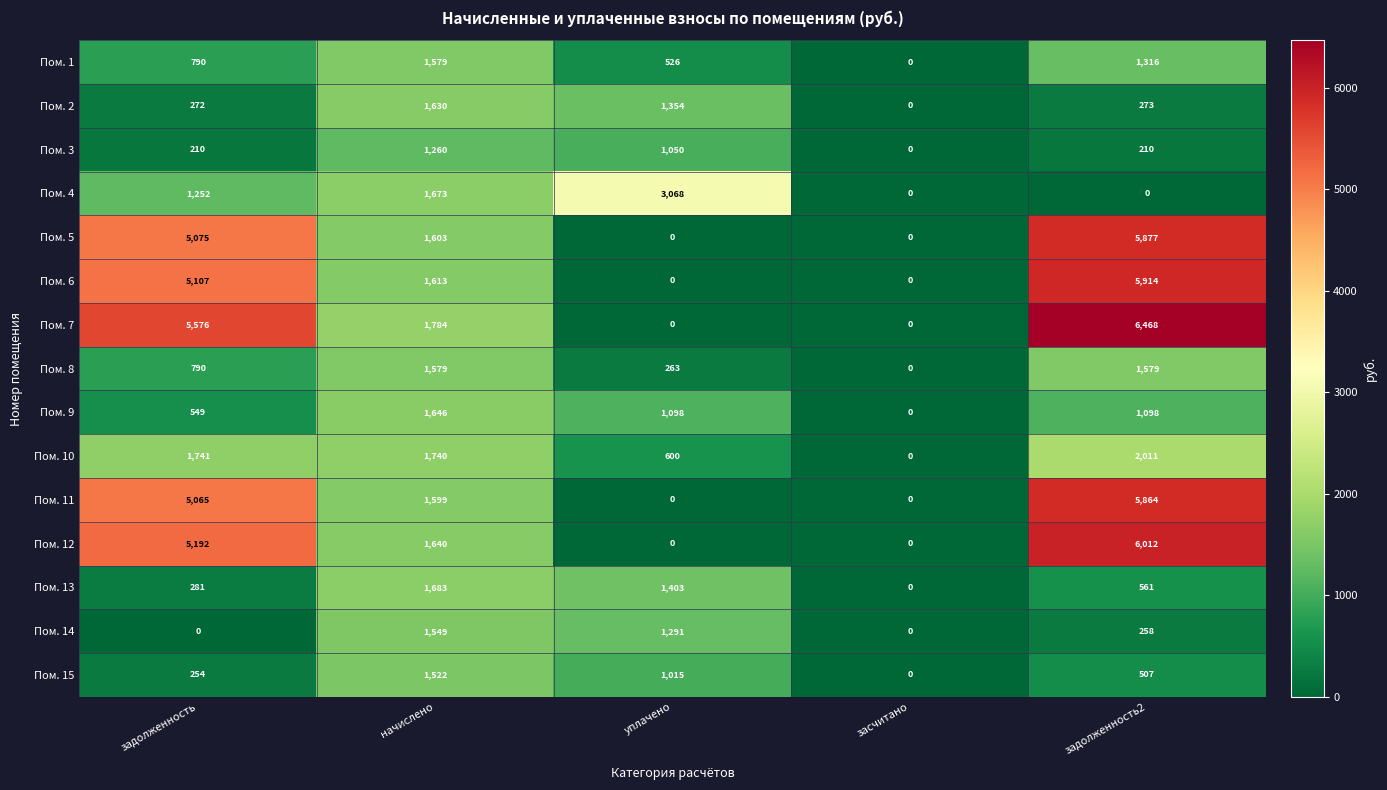

At how many categories does at least one series exceed 5900?

1